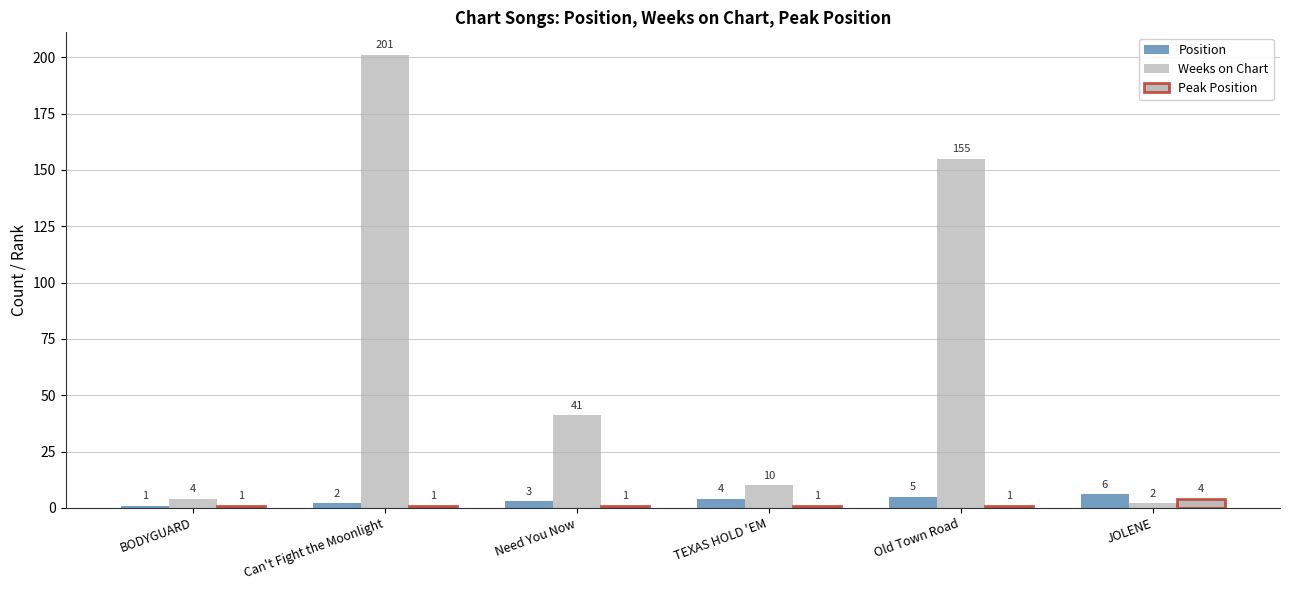

How many groups of bars are there?

6